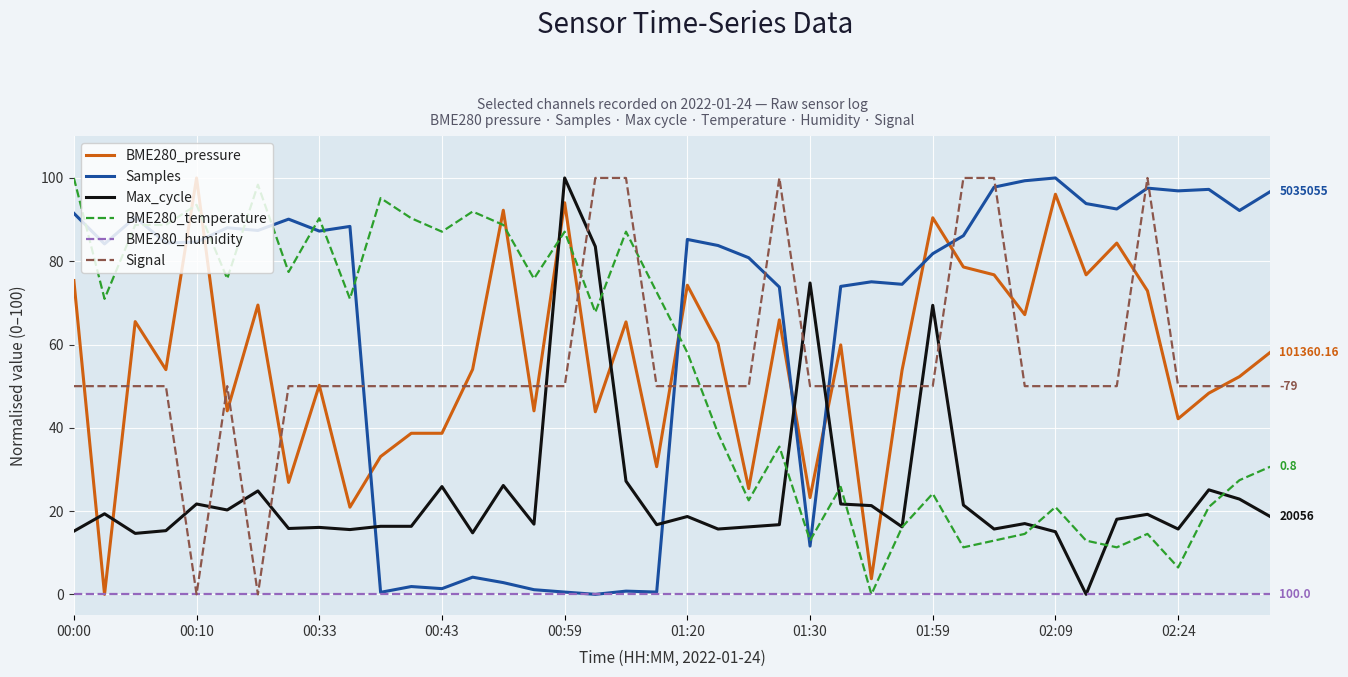

What is the sum of all BME280_temperature values?

2116.1